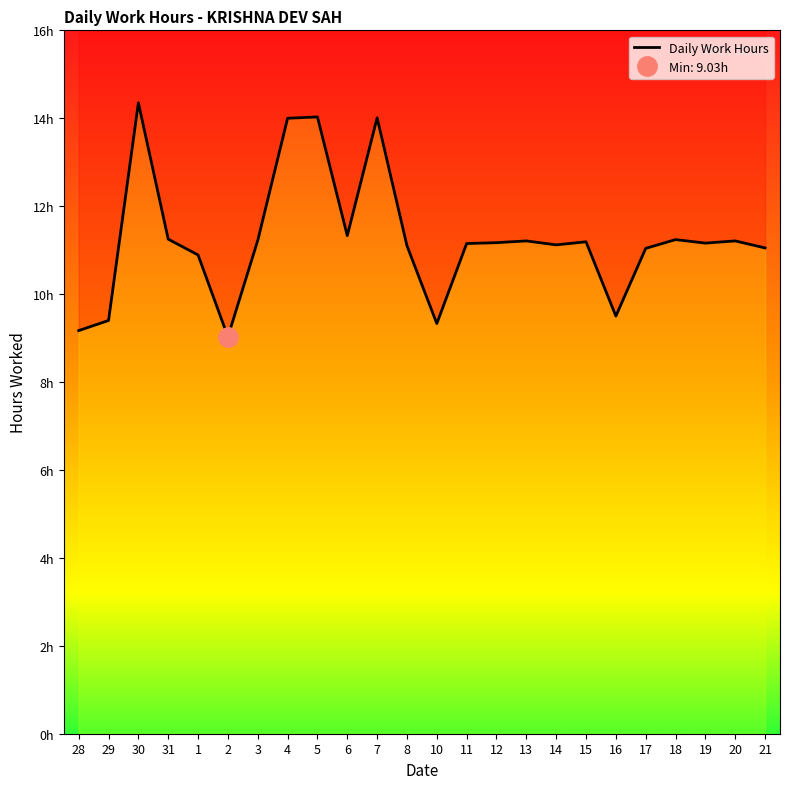

Rank the categories by value from lowest to highest.

2, 28, 10, 29, 16, 1, 17, 21, 8, 14, 11, 19, 12, 15, 13, 20, 3, 18, 31, 6, 4, 7, 5, 30